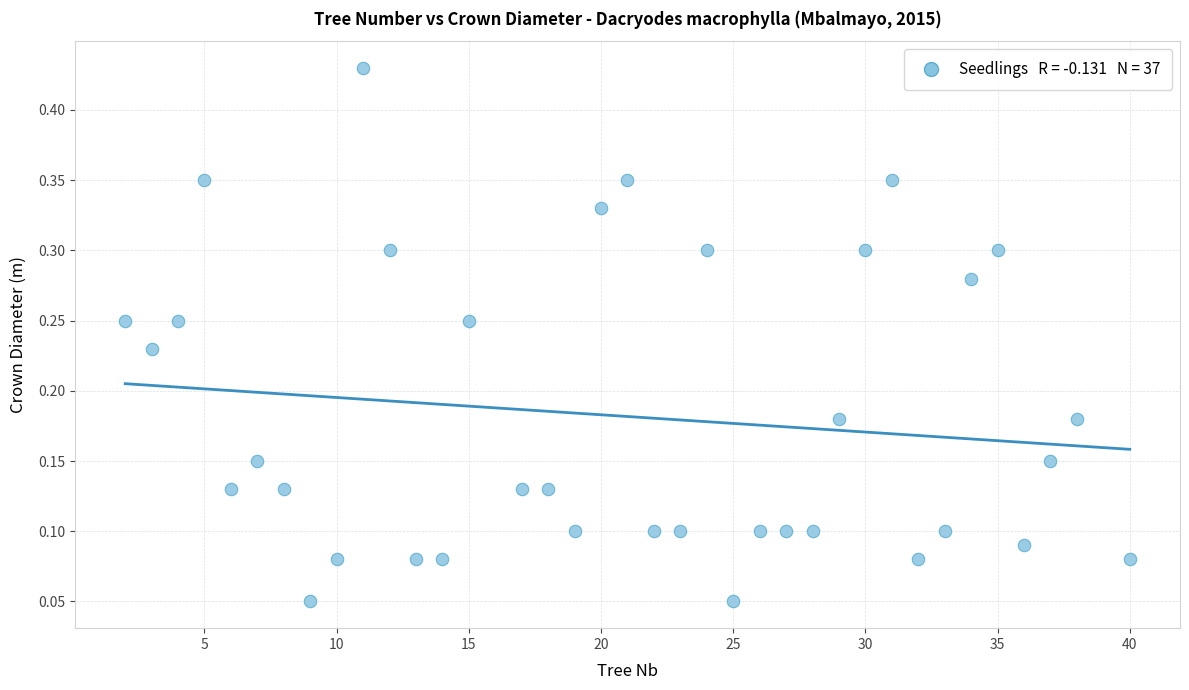

What is the range of X values (max minus min)?

38.0